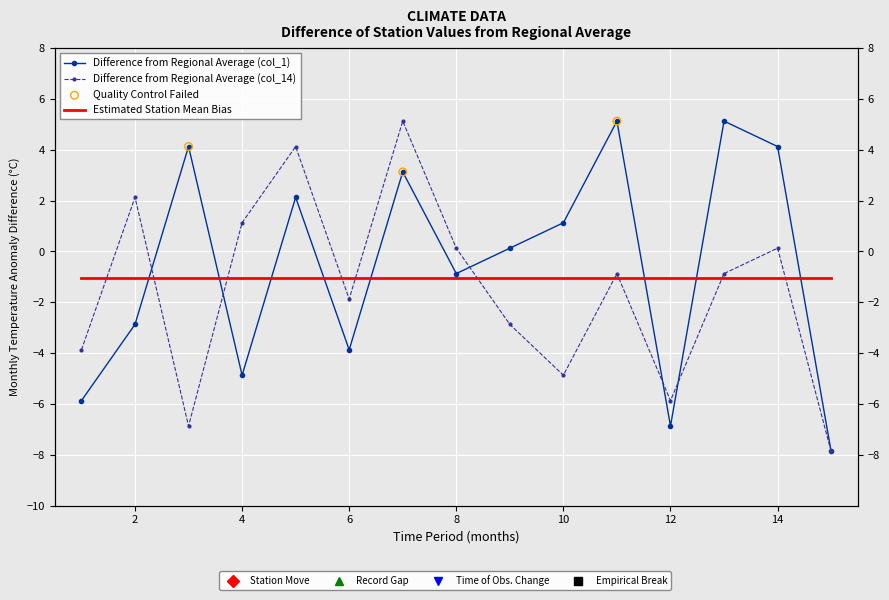

Which series has the largest total across all categories?

col_1